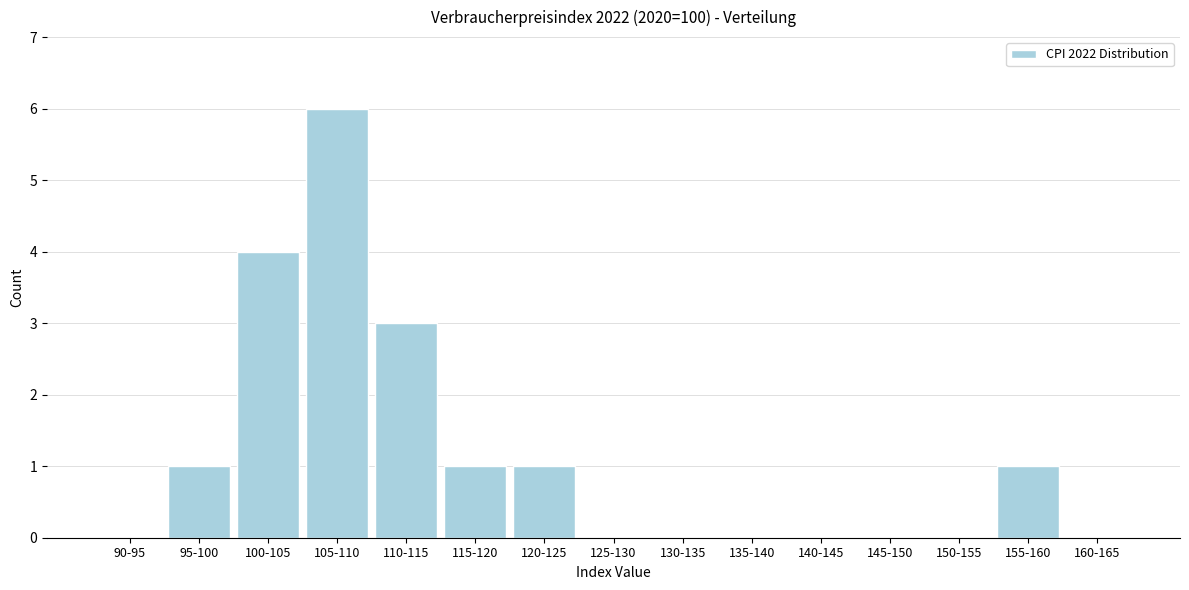

Reading right to left, what are all the values shown in this chart?

160-165=0	155-160=1	150-155=0	145-150=0	140-145=0	135-140=0	130-135=0	125-130=0	120-125=1	115-120=1	110-115=3	105-110=6	100-105=4	95-100=1	90-95=0